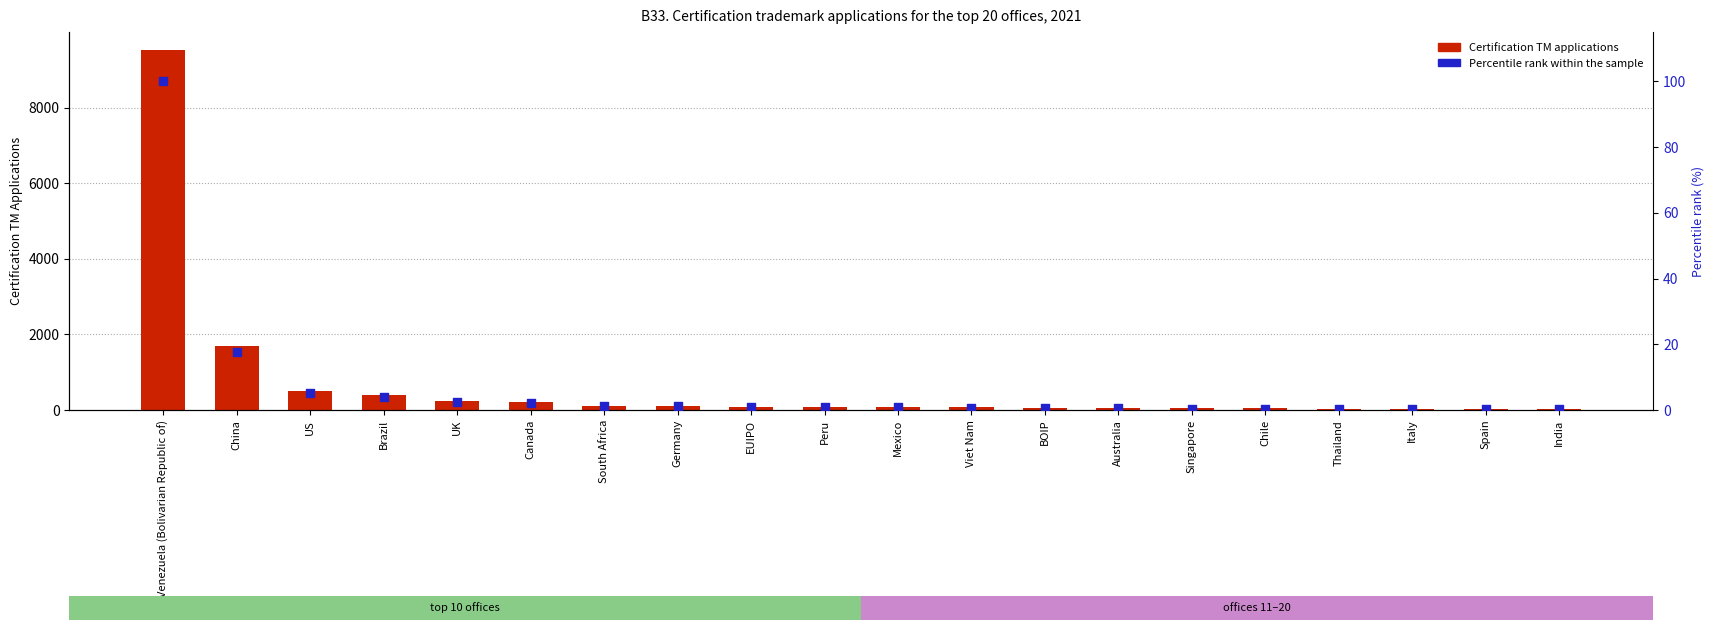

At which category is the sum across all series the highest?

Venezuela (Bolivarian Republic of)